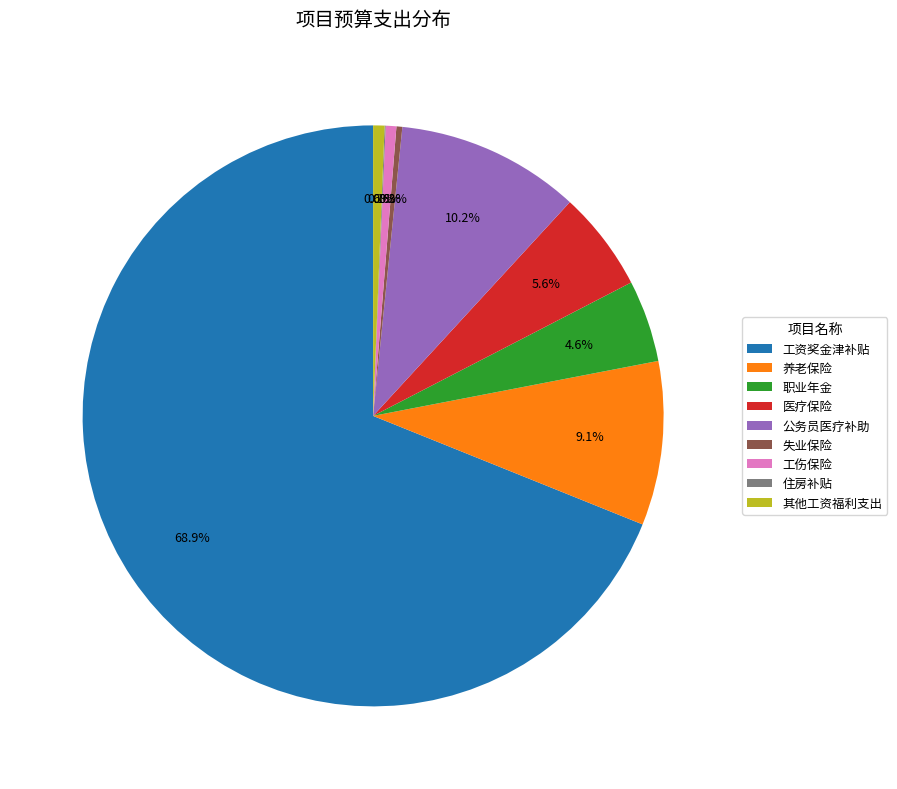

Approximately how many times larger is the value at 其他工资福利支出 compared to 失业保险?

1.9